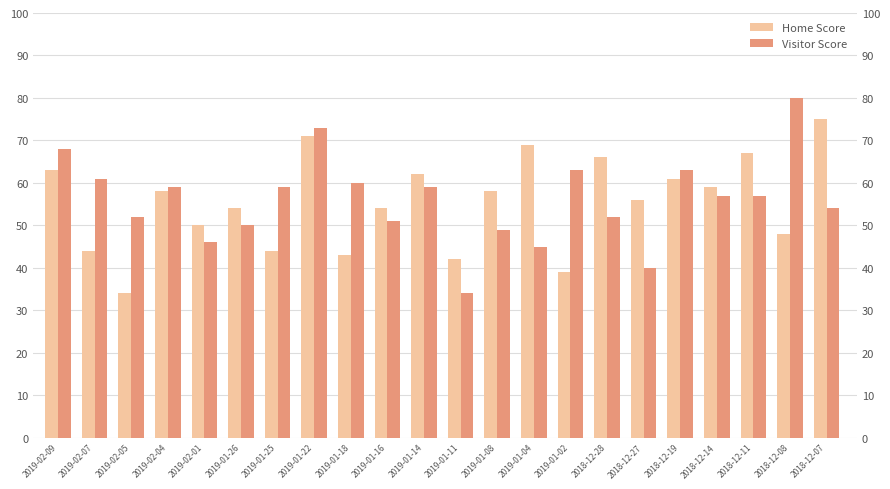

What is the highest value of the Visitor Score series?

80